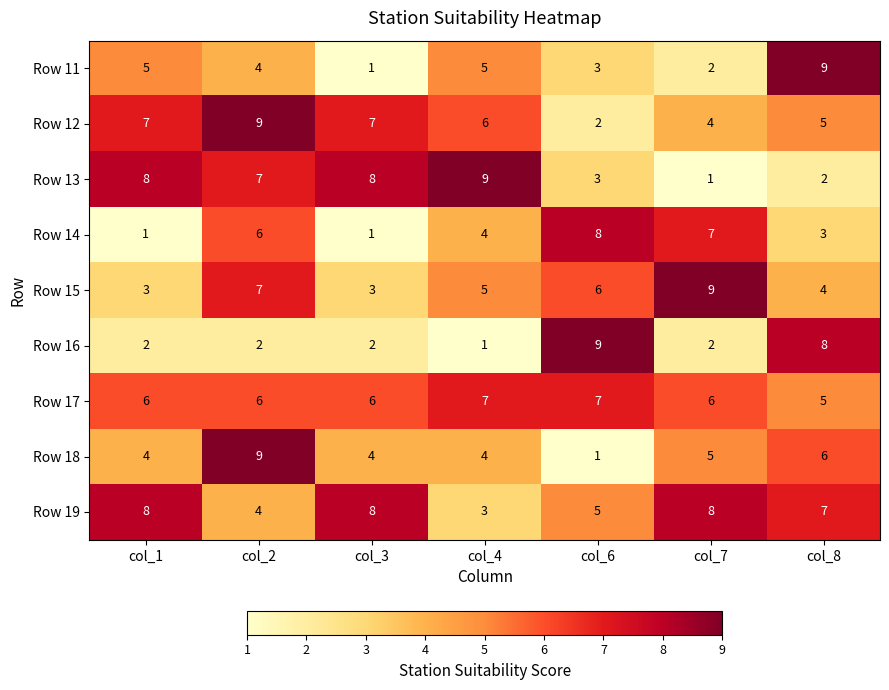

True or false: Row 12 has a value of 10 at col_3.

False